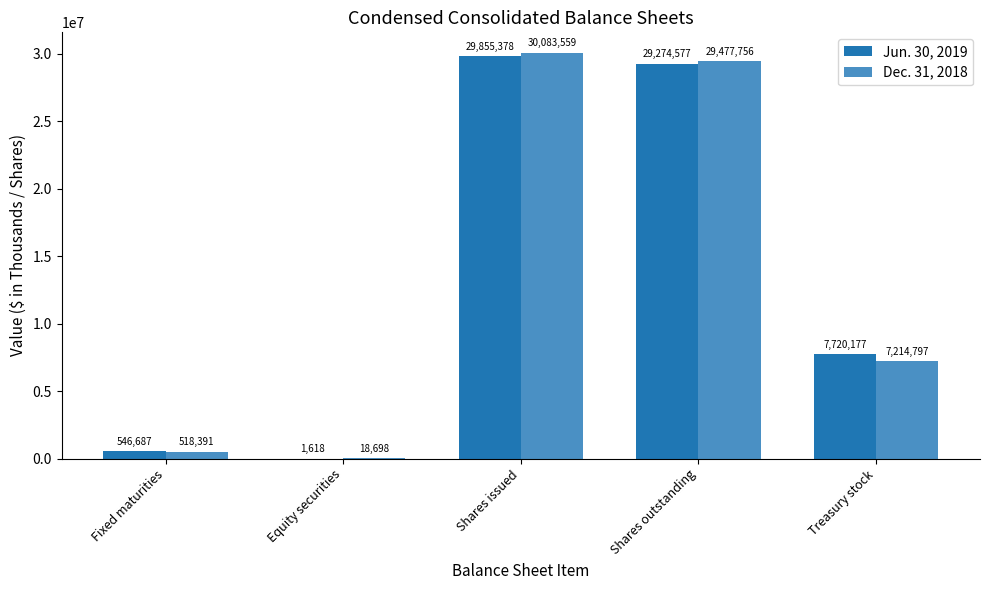

Are the bars horizontal?

No